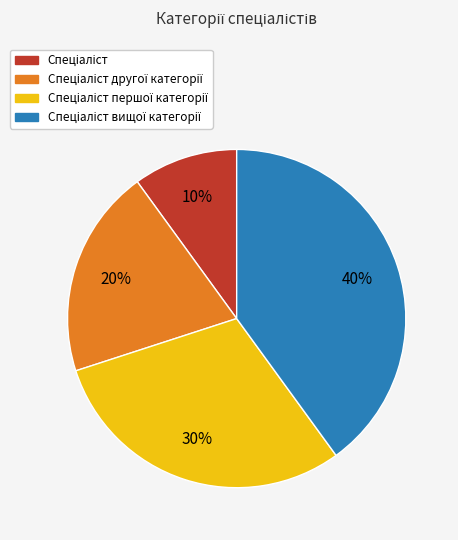

To the nearest percent, what is the difference between the largest and smallest slice percentages?

30%